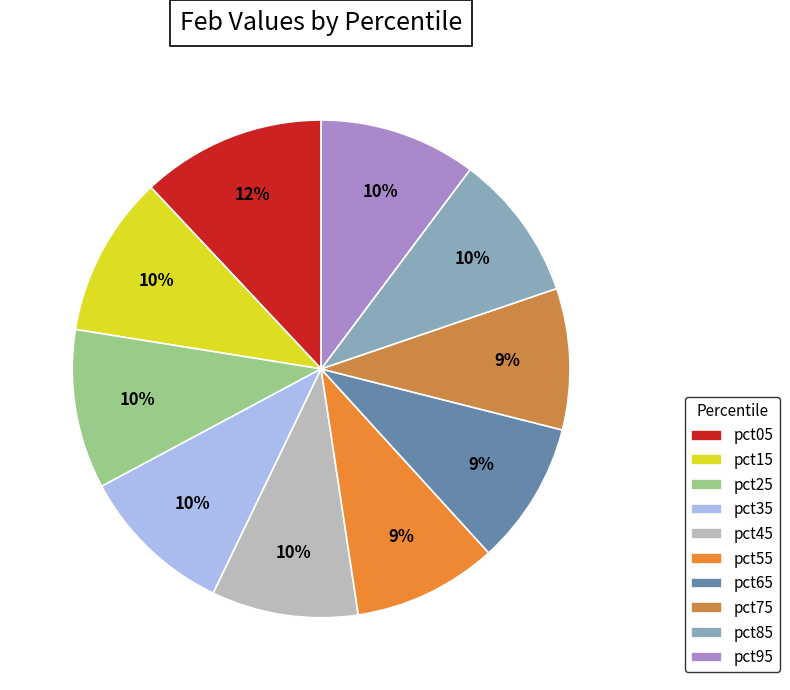

Is it true that pct05 is 12% of the pie?

True